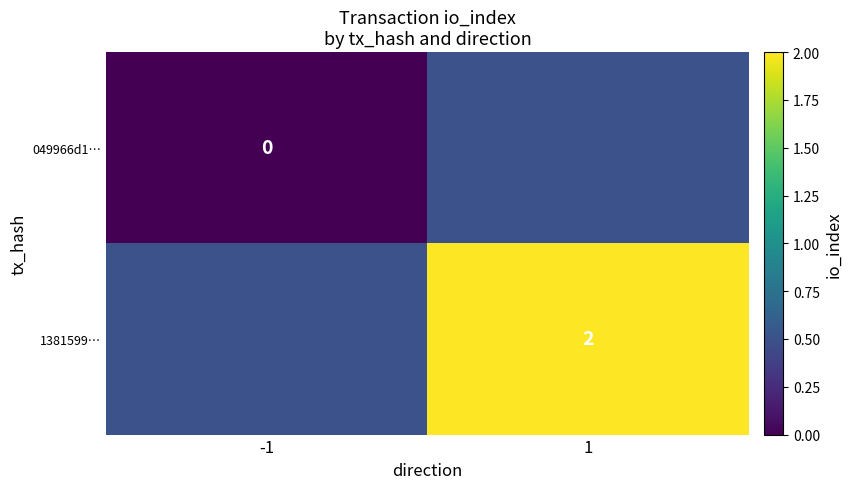

Is the value of 1381599… at 1 greater than the value of 049966d1… at -1?

Yes